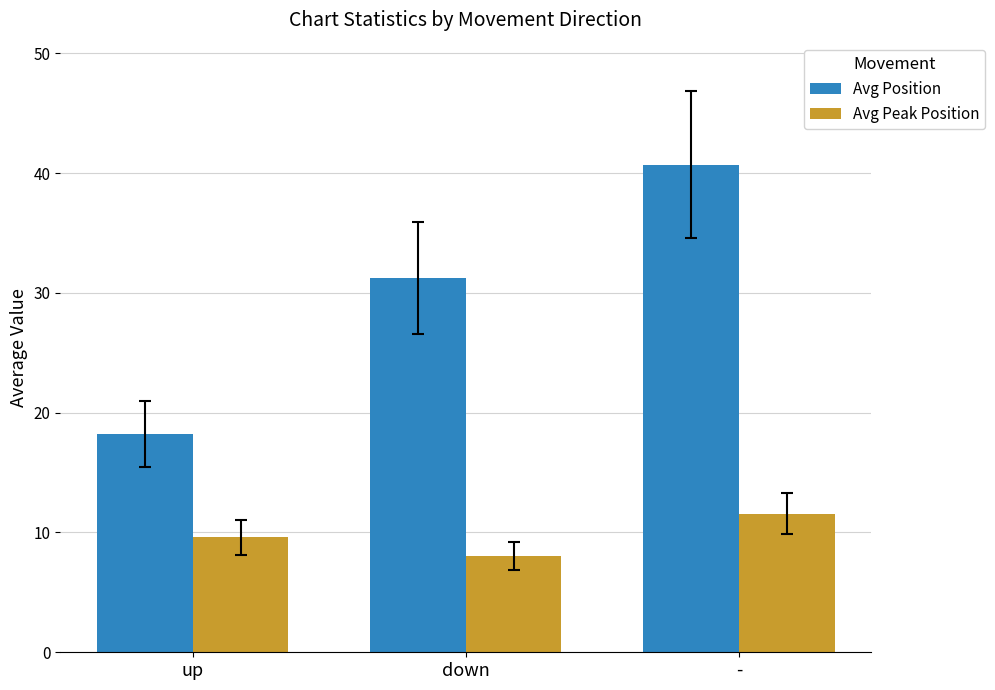

Is it true that Avg Peak Position equals 6.1 at up?

False